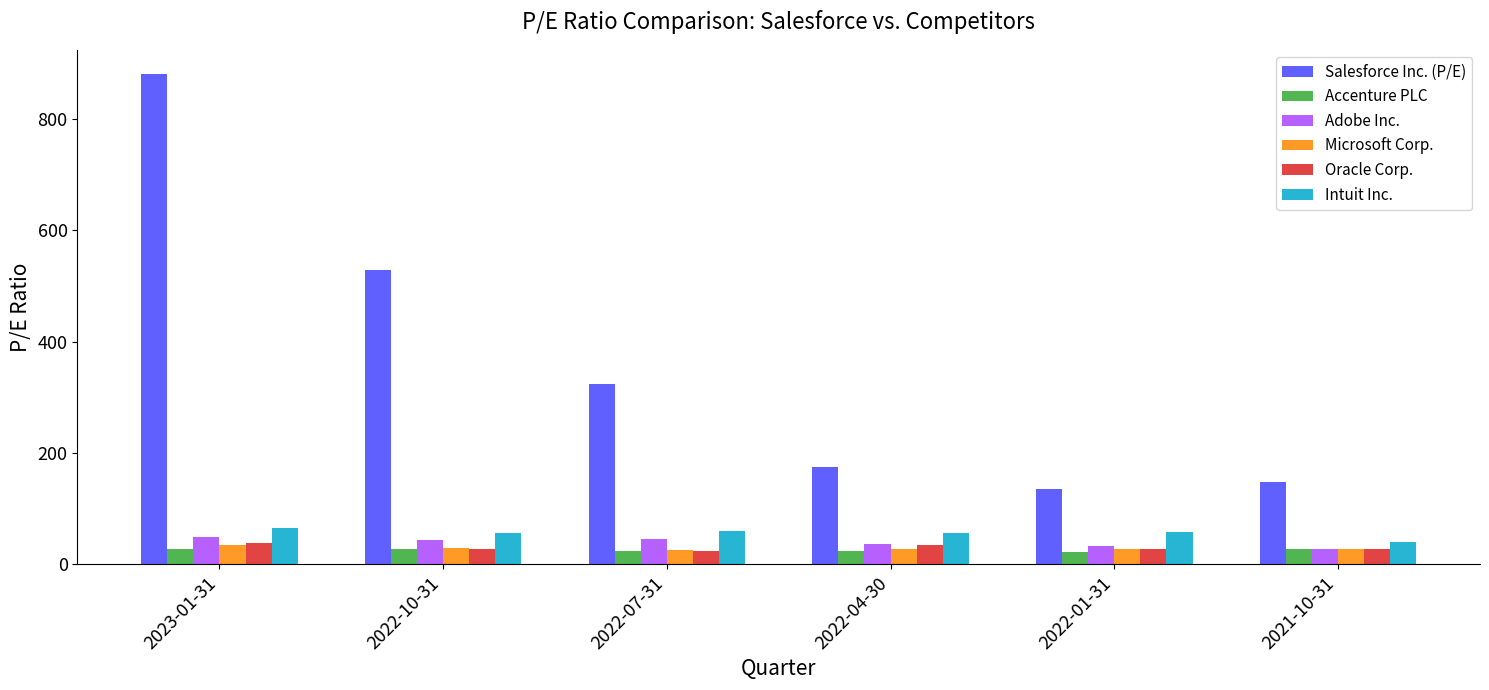

The value of Intuit Inc. at 2022-10-31 is 56.3. True or false?

True